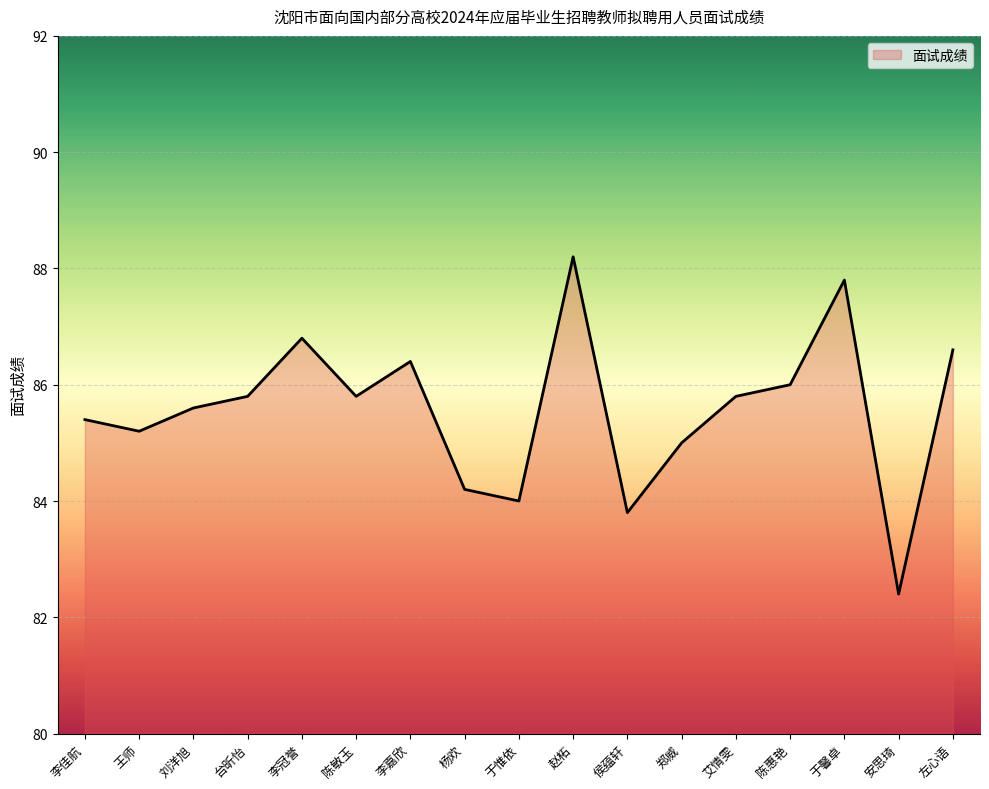

At which category does the chart reach its minimum across all series?

安思琦